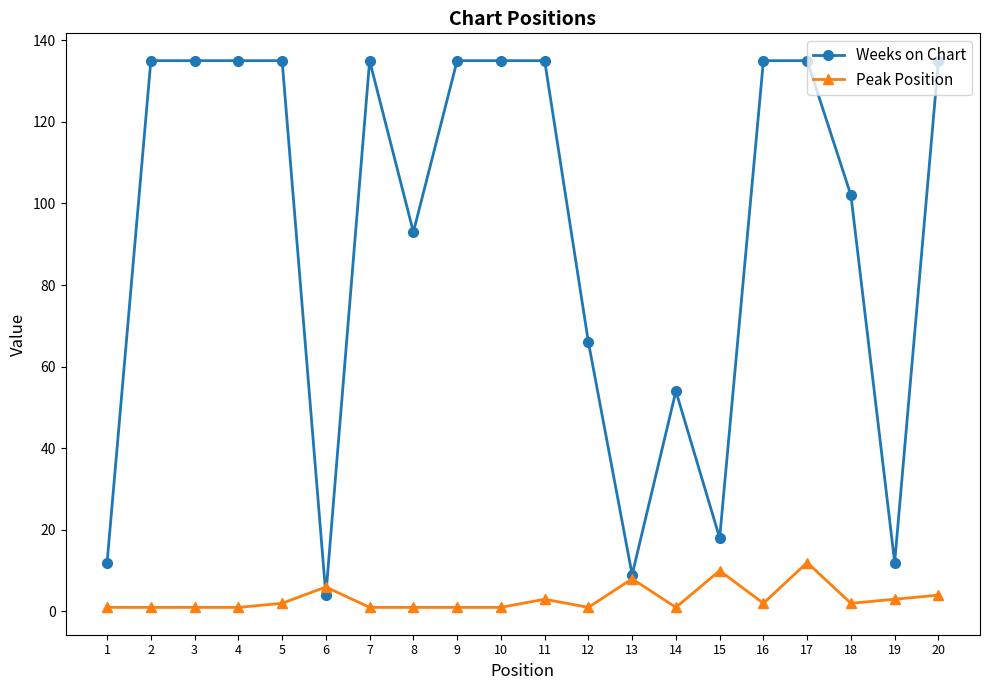

Reading left to right, list all the values displayed in this chart.

Weeks on Chart: 1=12	2=135	3=135	4=135	5=135	6=4	7=135	8=93	9=135	10=135	11=135	12=66	13=9	14=54	15=18	16=135	17=135	18=102	19=12	20=135
Peak Position: 1=1	2=1	3=1	4=1	5=2	6=6	7=1	8=1	9=1	10=1	11=3	12=1	13=8	14=1	15=10	16=2	17=12	18=2	19=3	20=4